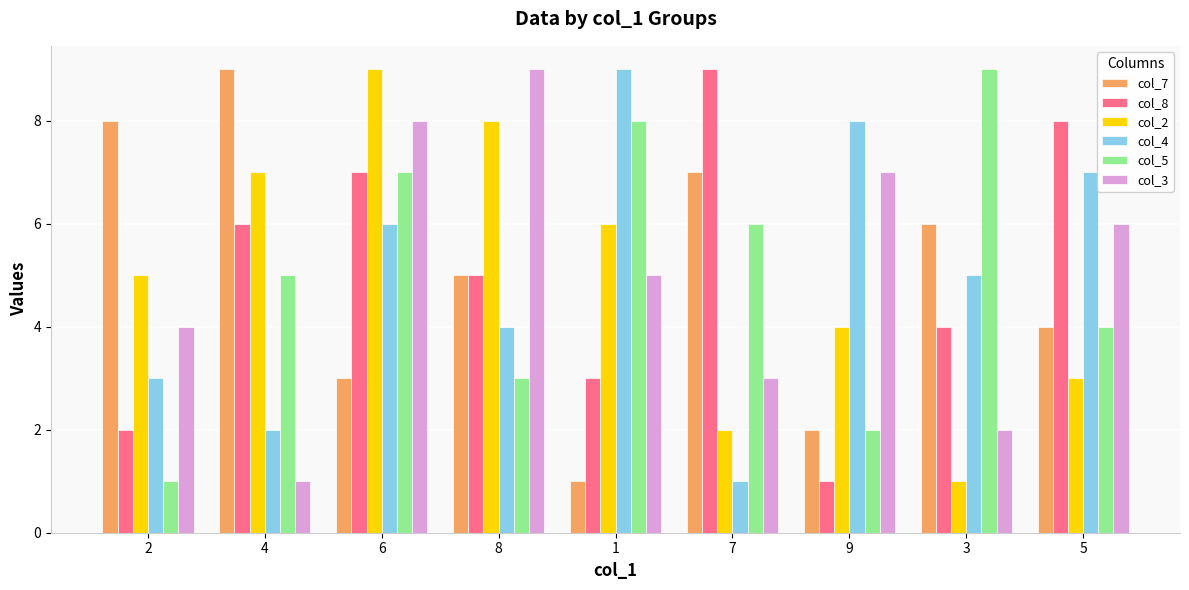

What is the maximum value shown in the chart?

9